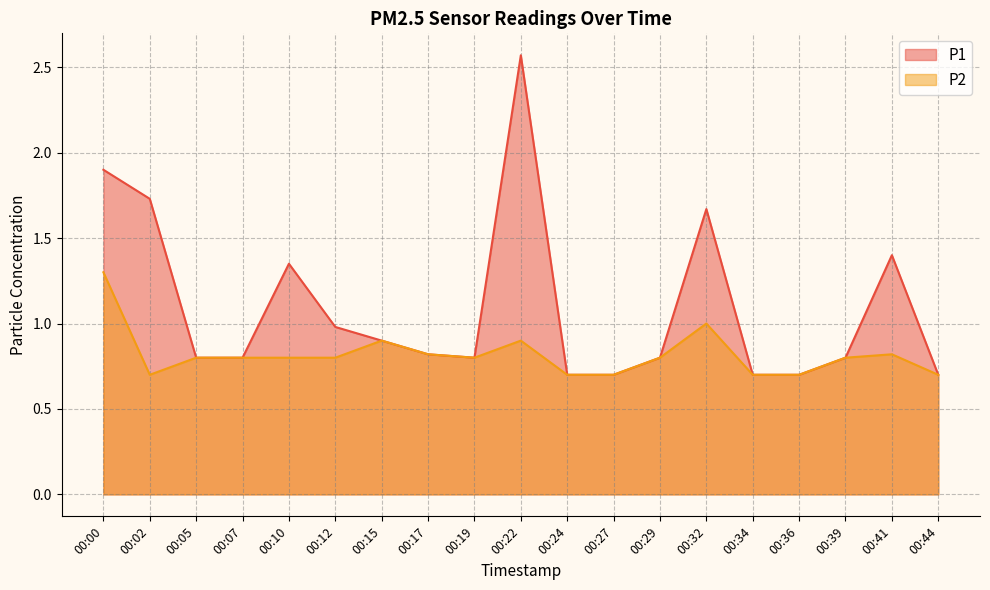

What are all the series names shown in the legend?

P1, P2